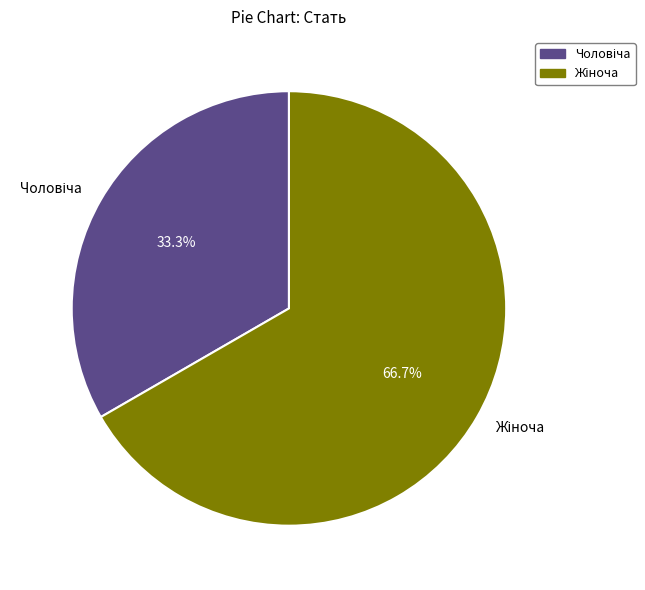

How many segments does this pie chart have?

2